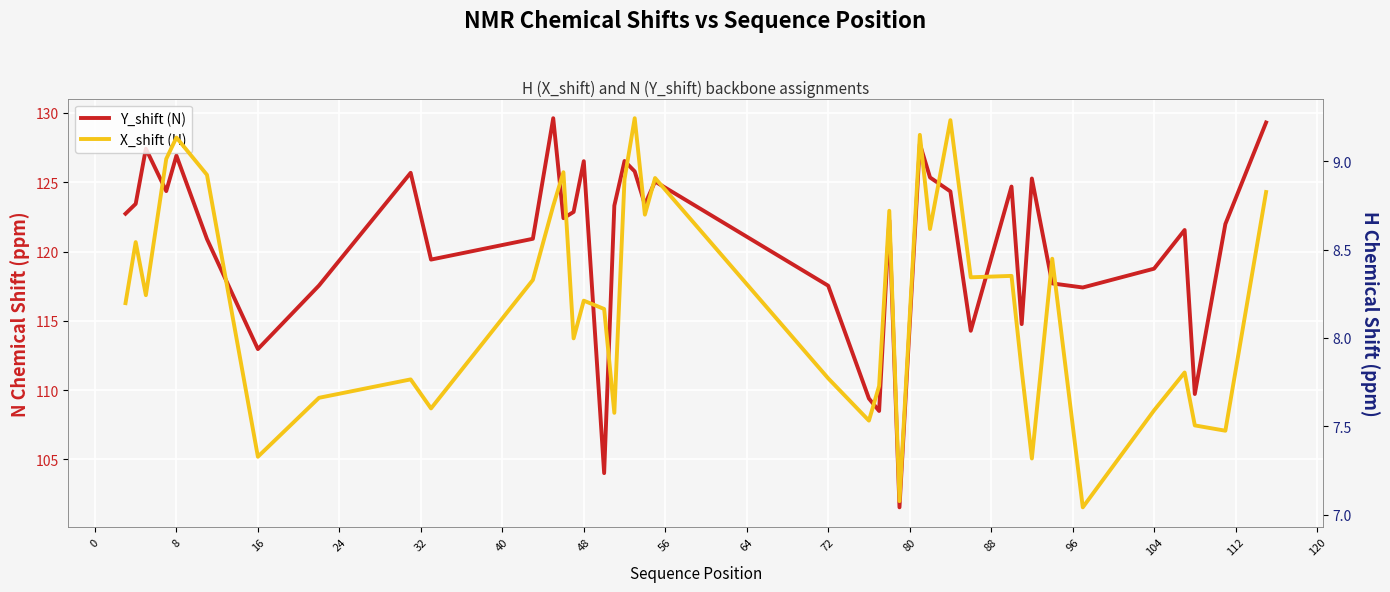

The value of X_shift (H) at 30 is 2.8. True or false?

False